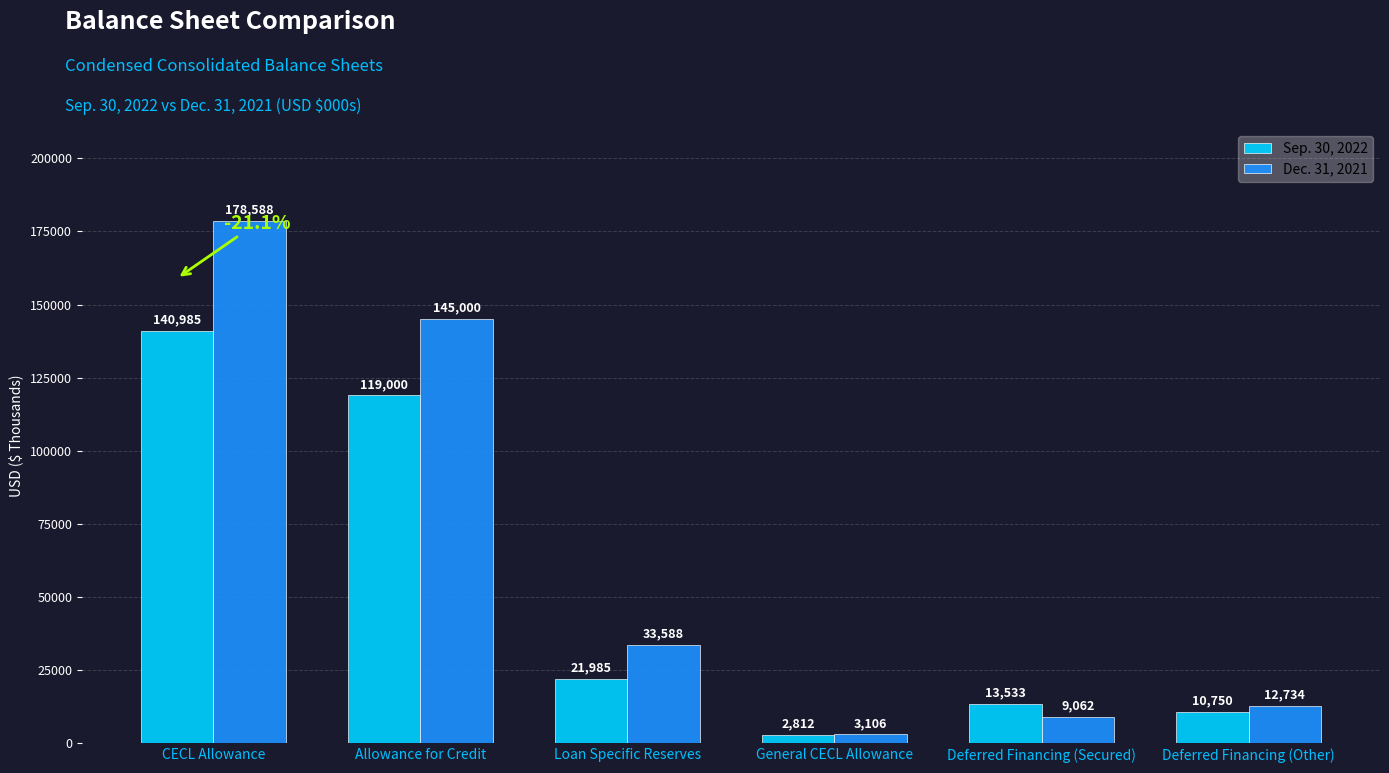

What is the label of the 6th bar from the left?

Deferred Financing (Other)